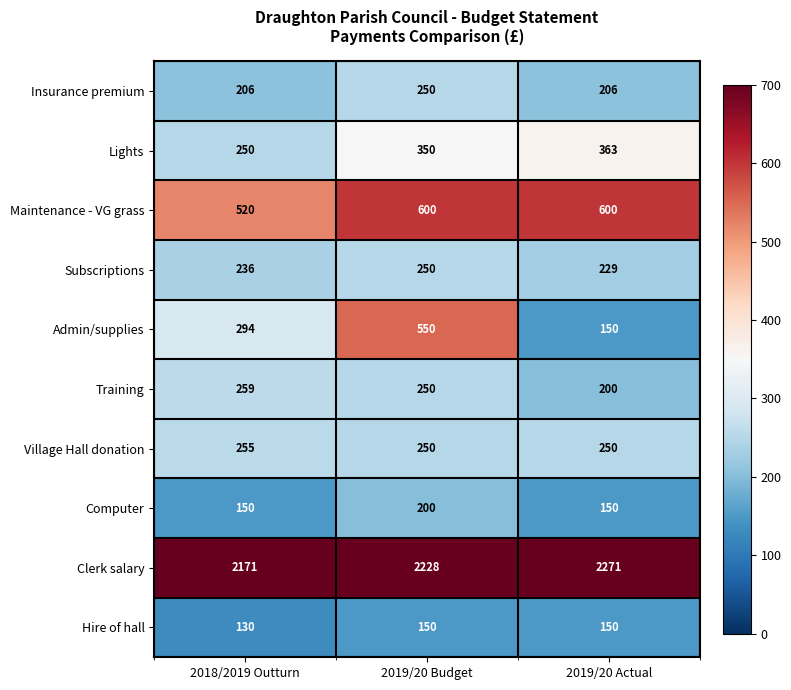

What is the maximum value shown in the chart?

2271